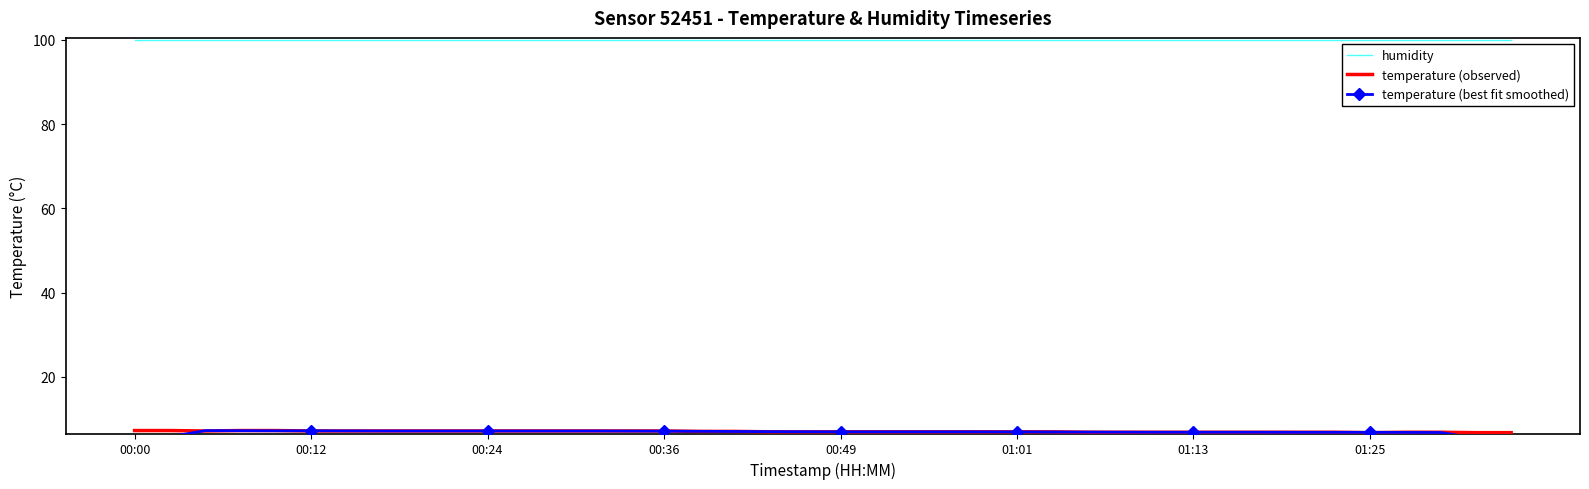

List the series in order of their peak value, highest first.

humidity, temperature (observed), temperature (best fit smoothed)